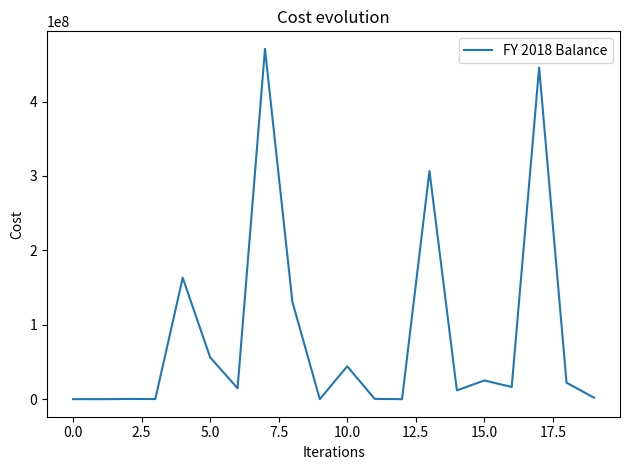

What is the sum of all values?

1711232842.1